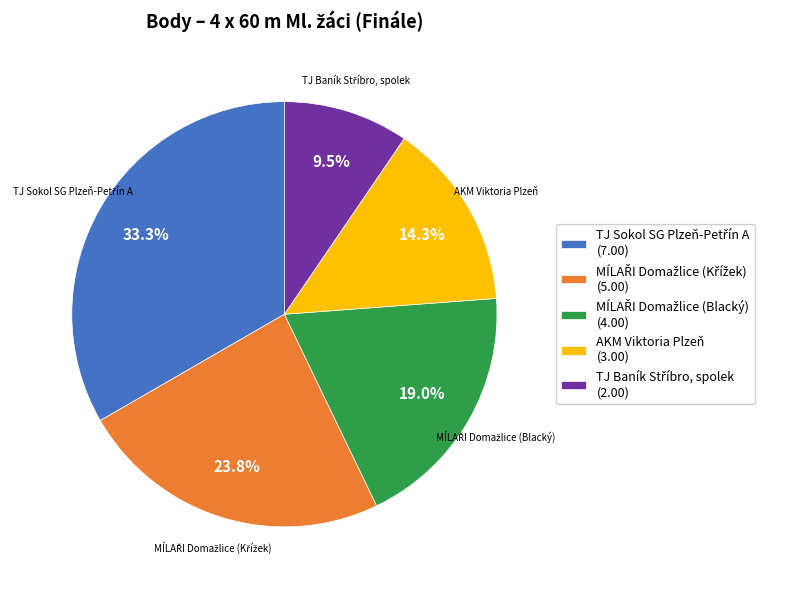

Does AKM Viktoria Plzeň (3.00) represent more than half of the total?

No